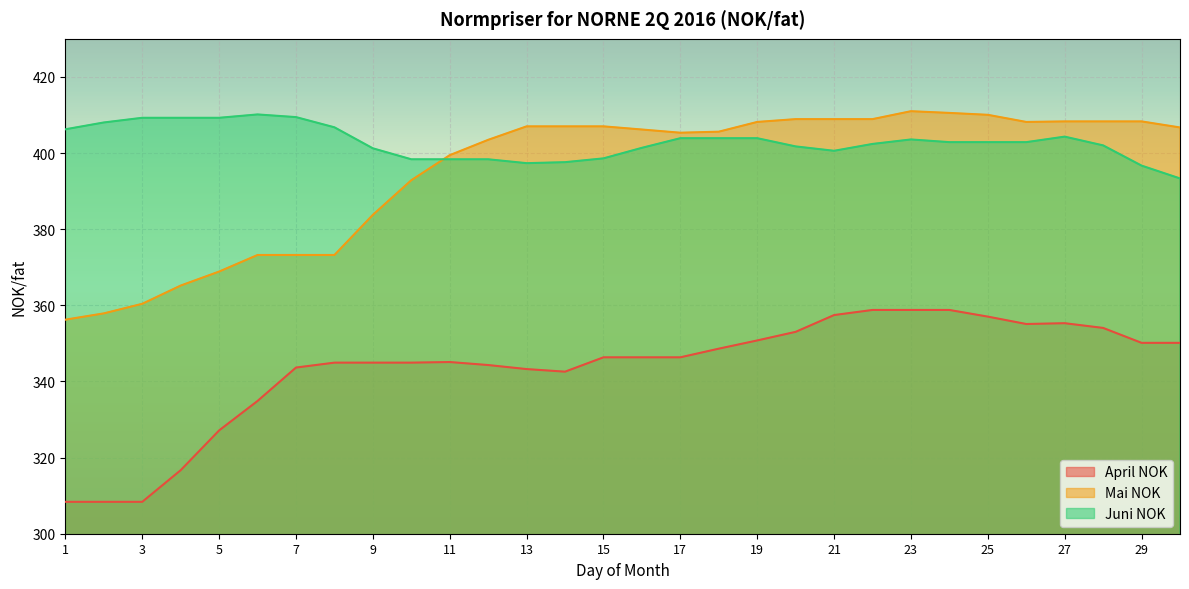

True or false: April NOK and Mai NOK cross at least once.

False